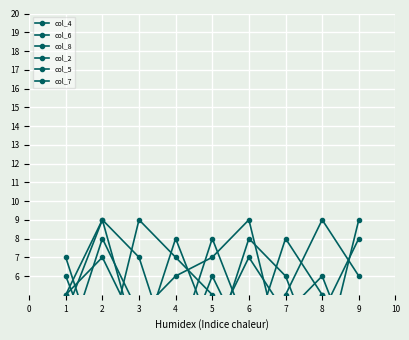

Count the number of categories in the chart.

9